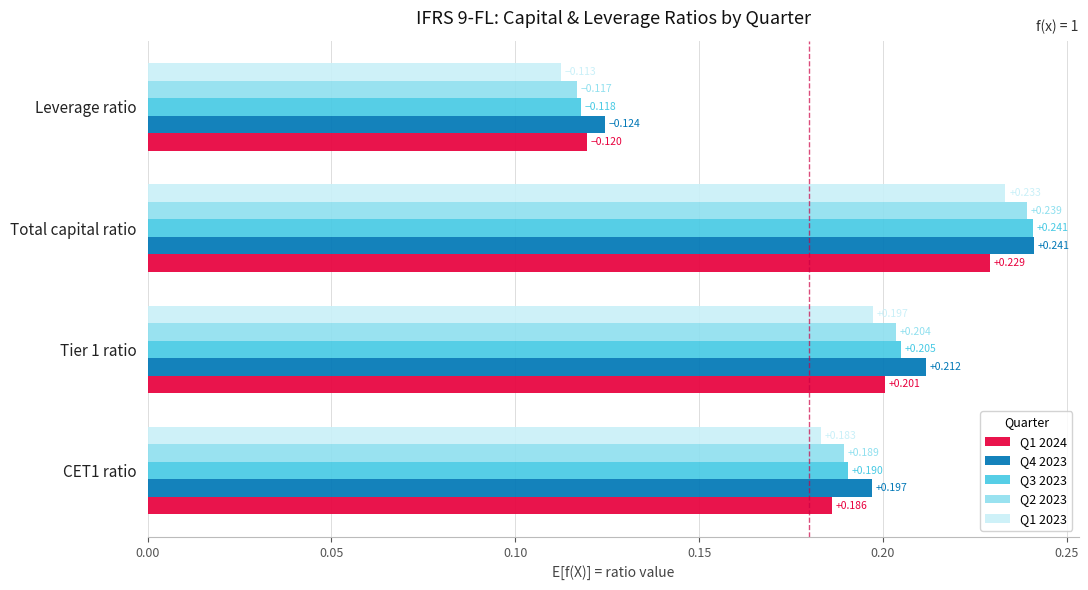

Which label corresponds to the largest value in the chart?

Total capital ratio